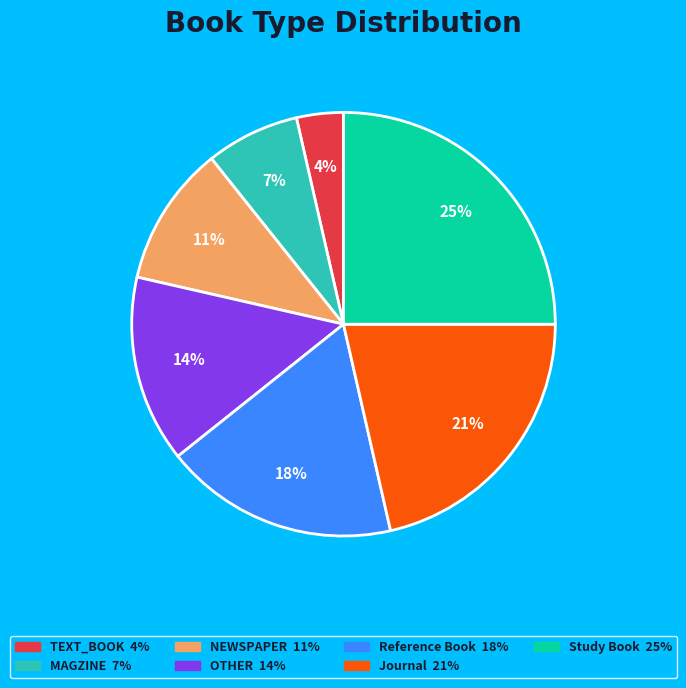

To the nearest percent, what is the average slice percentage?

14%